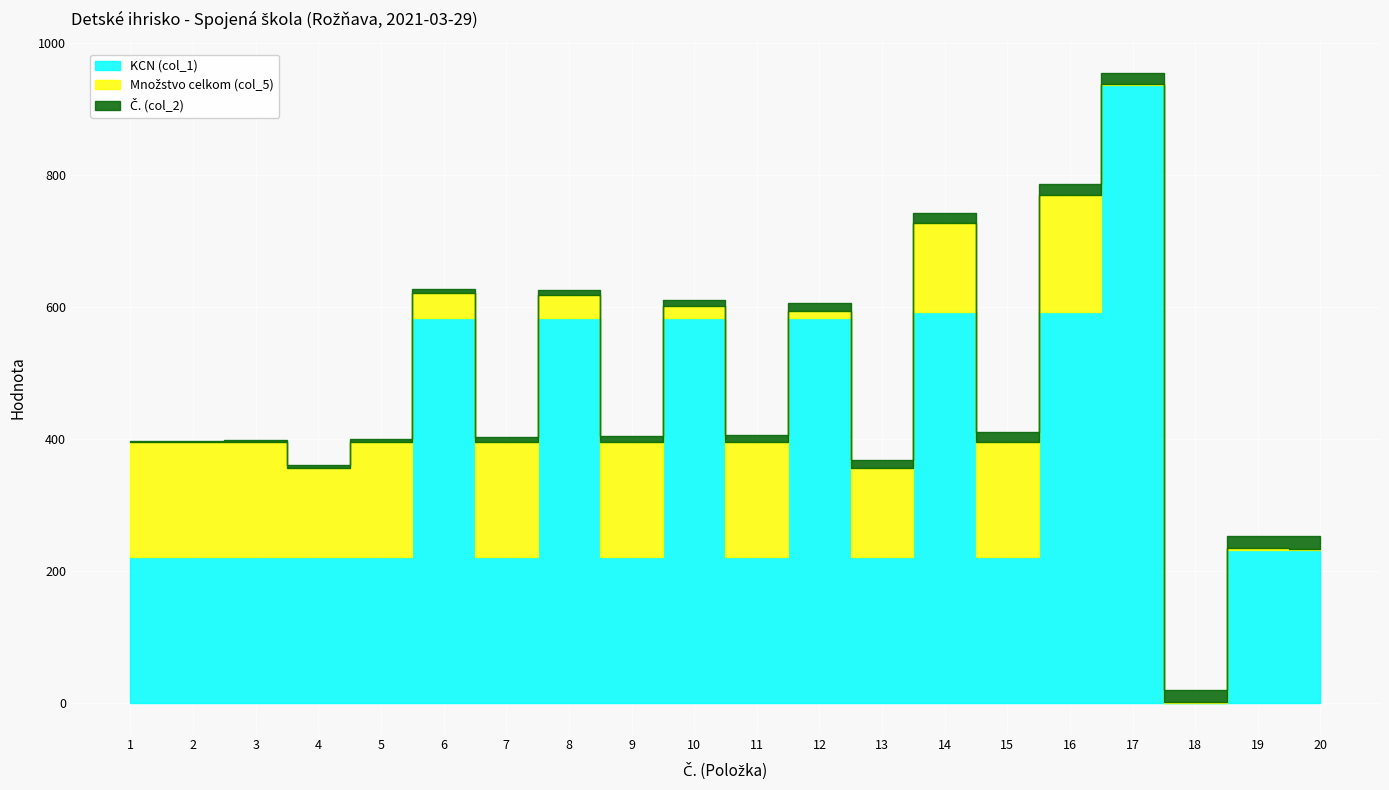

How many values in the Č. (col_2) series are below 11?

10